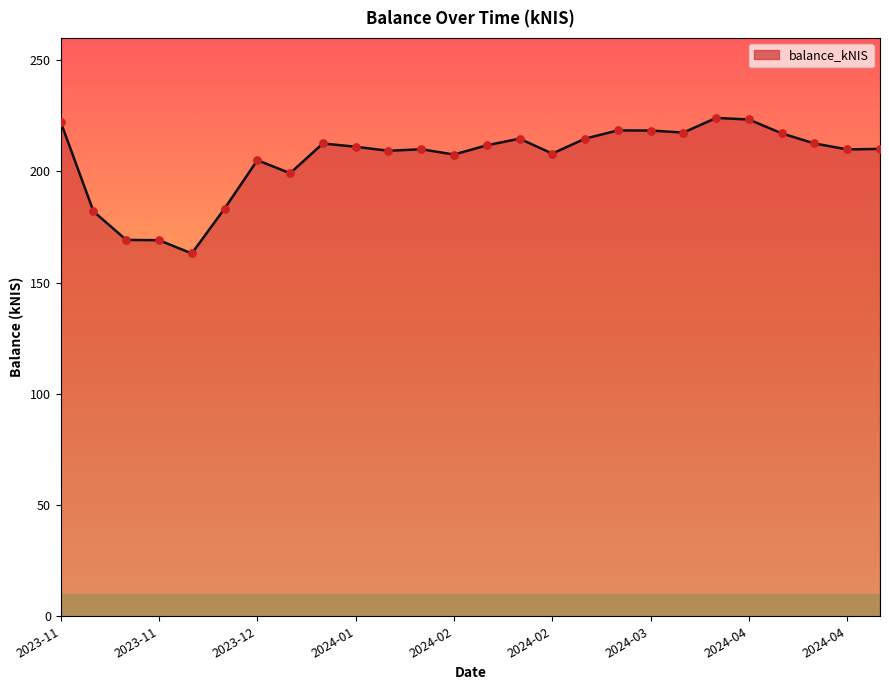

What is the difference between the maximum and minimum values?

60.9